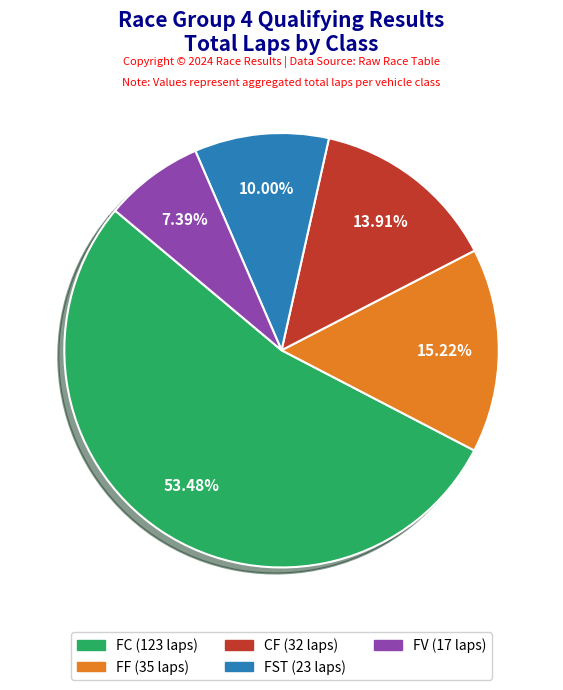

To the nearest percent, what percentage of the pie is CF?

14%